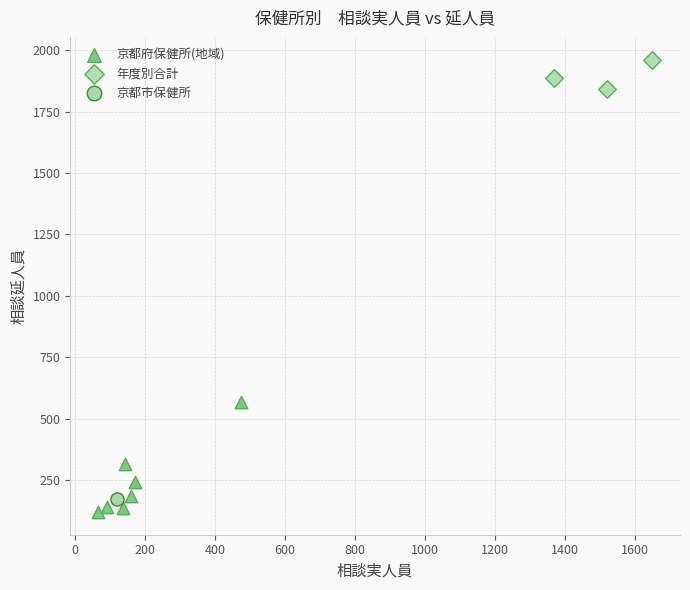

What are all the series names shown in the legend?

京都府保健所(地域), 年度別合計, 京都市保健所